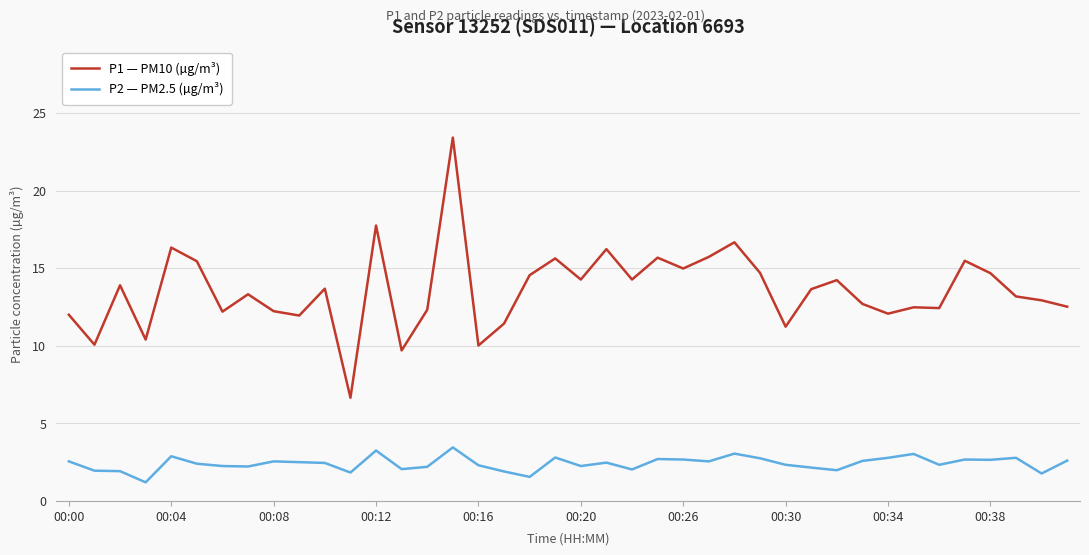

What are all the series names shown in the legend?

P1 — PM10 (µg/m³), P2 — PM2.5 (µg/m³)